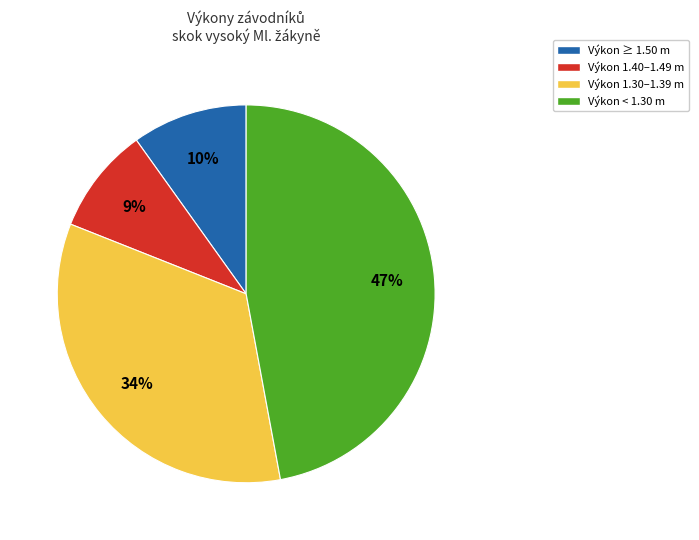

Rank the categories by value from highest to lowest.

Výkon < 1.30 m, Výkon 1.30–1.39 m, Výkon ≥ 1.50 m, Výkon 1.40–1.49 m